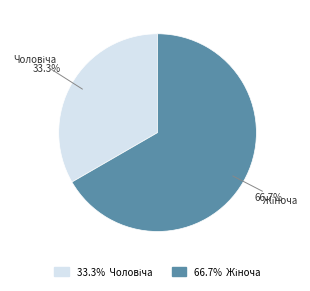

Does any single category account for the majority?

Yes